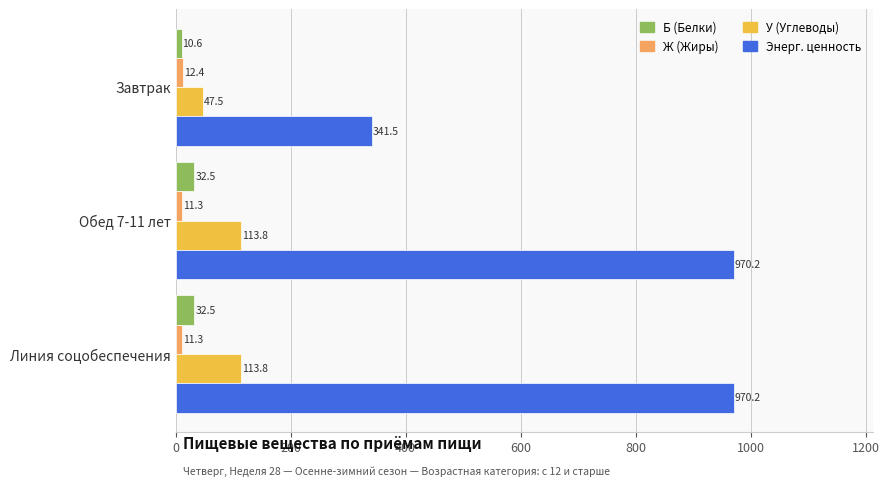

True or false: Энерг. ценность has a value of 182.1 at Завтрак.

False